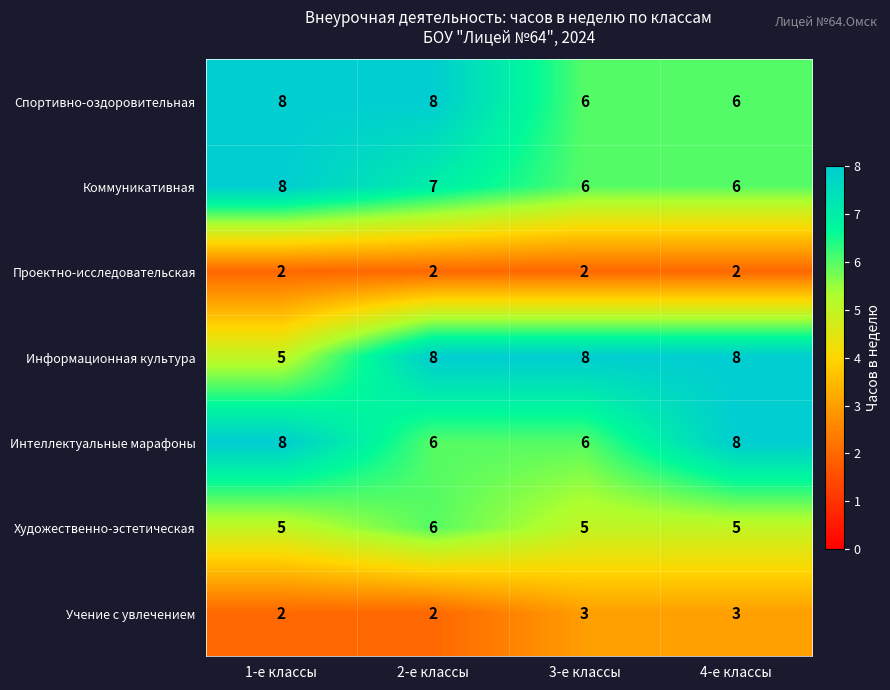

The value of Учение с увлечением at 4-е классы is 5. True or false?

False